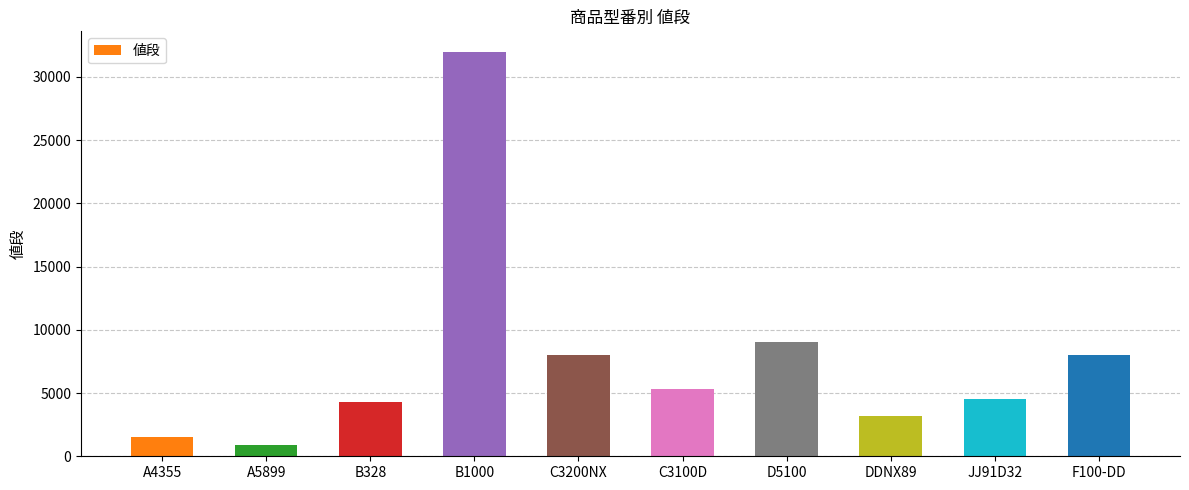

What is the smallest value displayed?

900